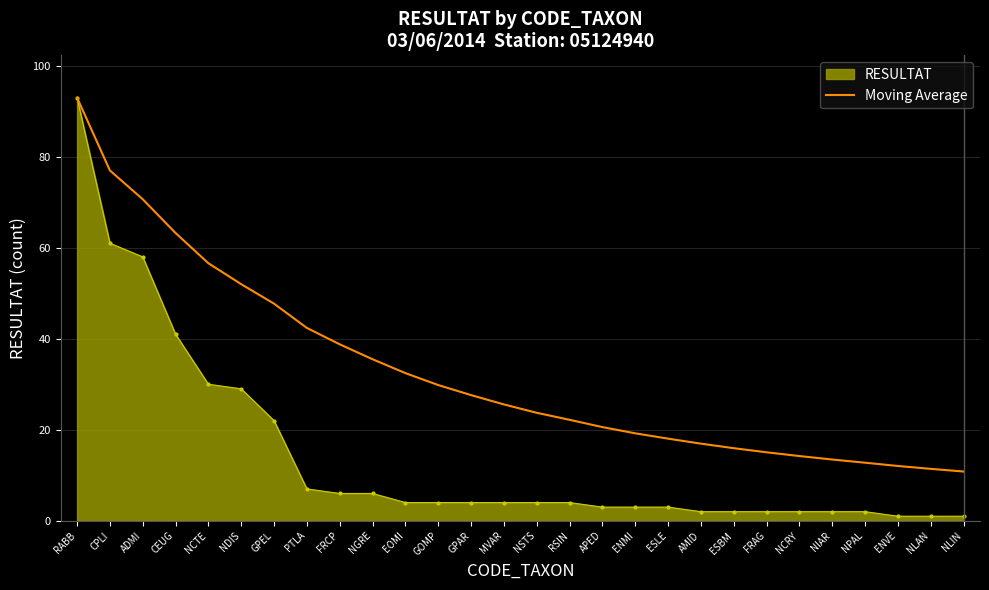

The value of Moving Average at ENVE is 12.0. True or false?

True